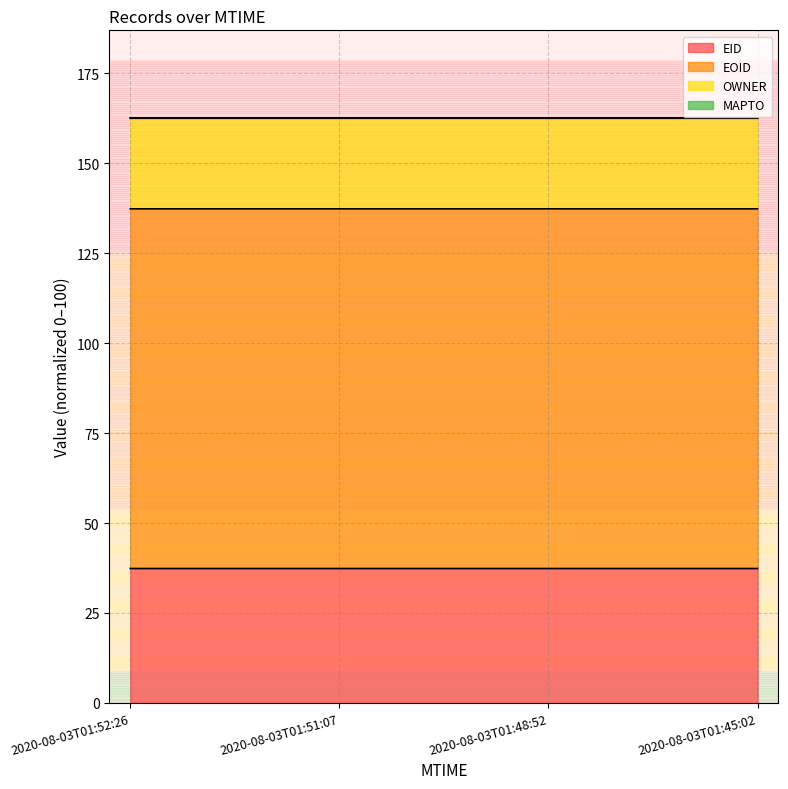

True or false: EOID and EID cross at least once.

False